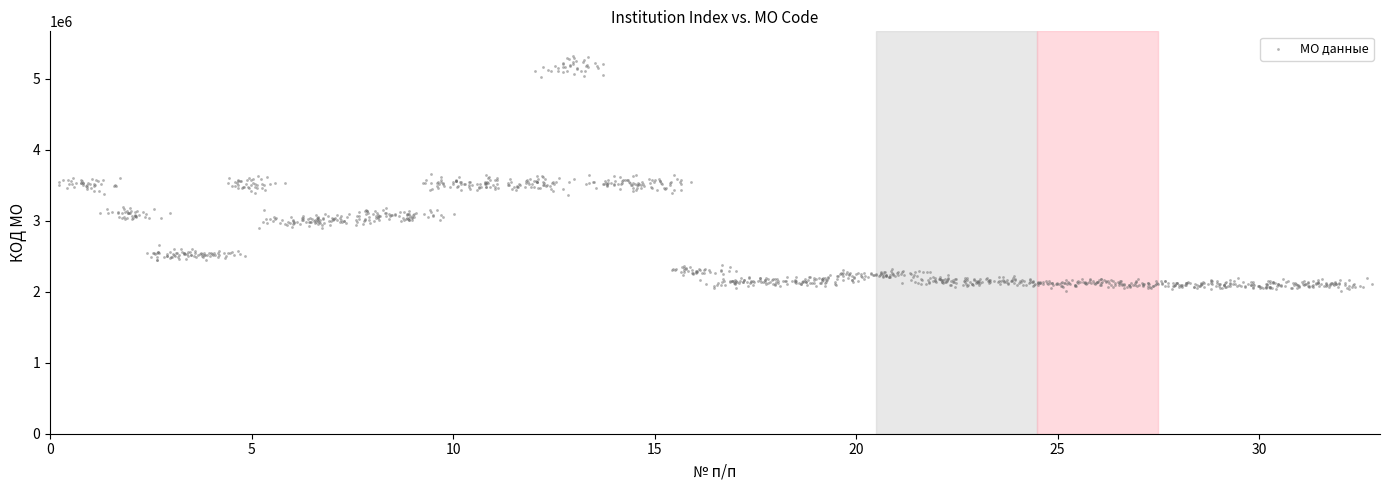

What is the range of Y values (max minus min)?

3312315.6